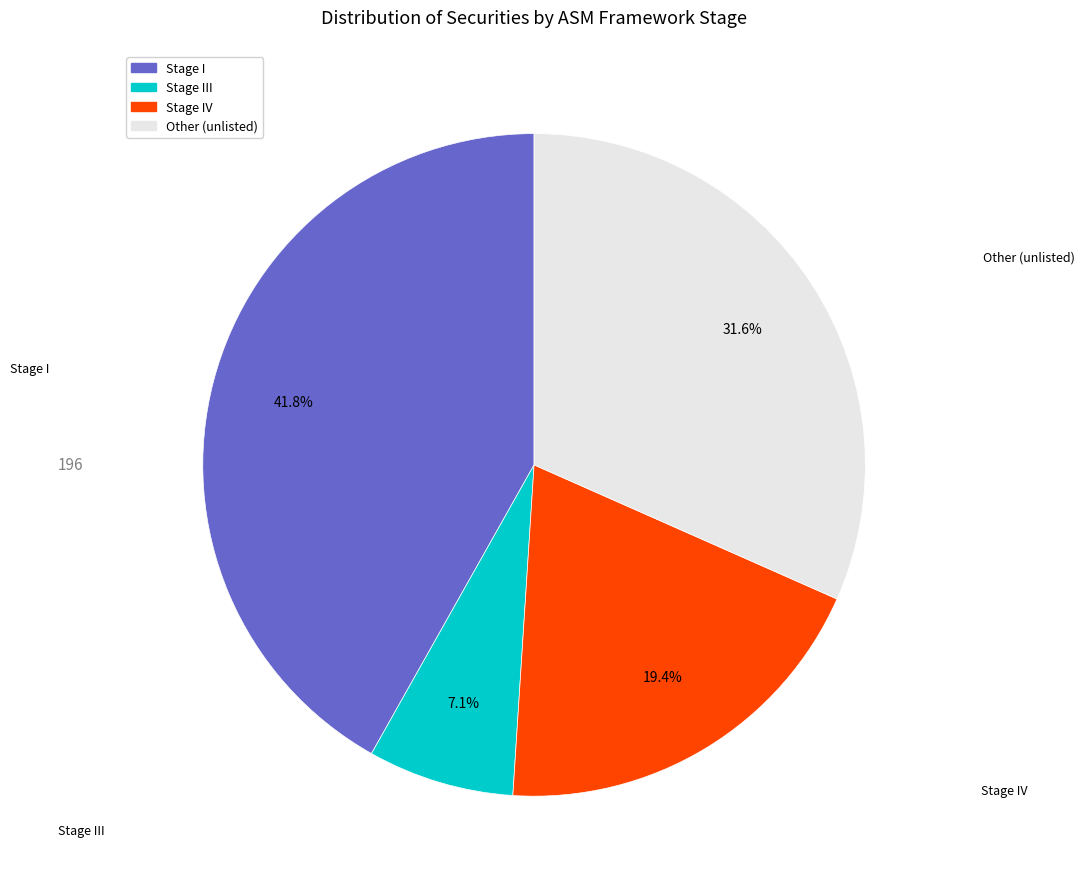

Does any single category account for the majority?

No